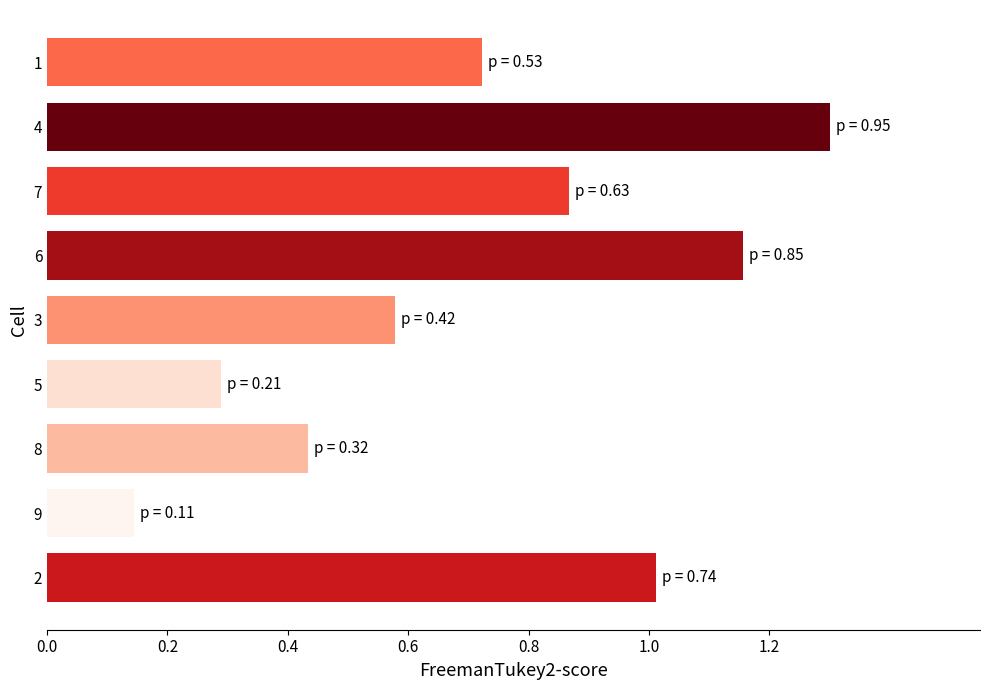

At which category does the chart reach its peak across all series?

4